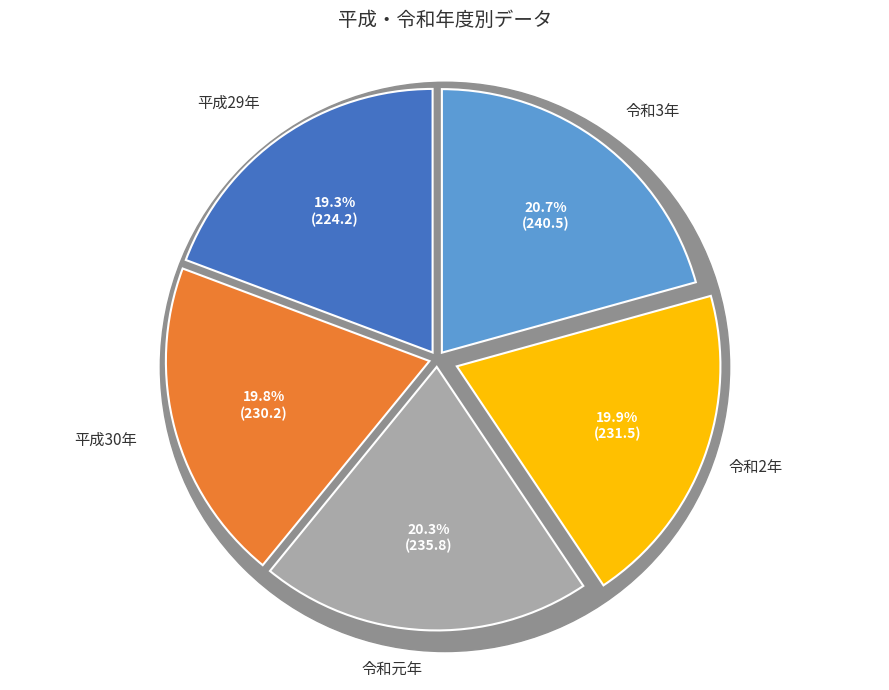

What percentage is the 平成30年 slice, to the nearest percent?

20%